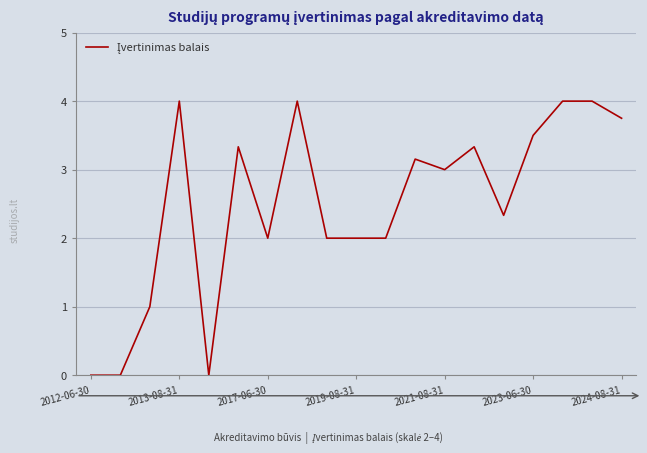

What is the average value?

2.5